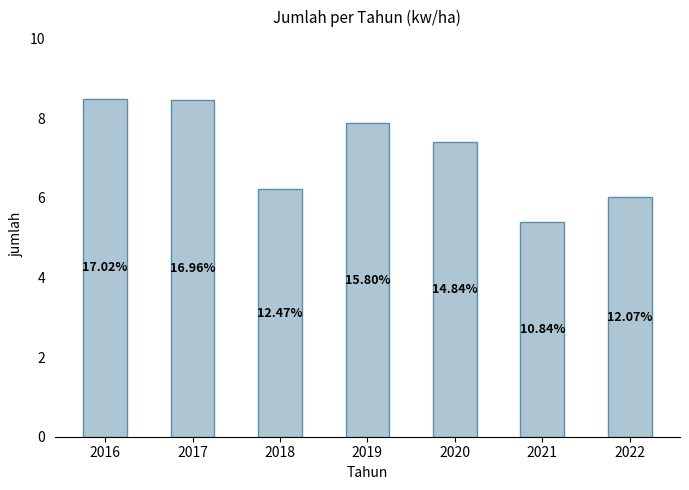

What is the difference between the maximum and minimum values?

3.1